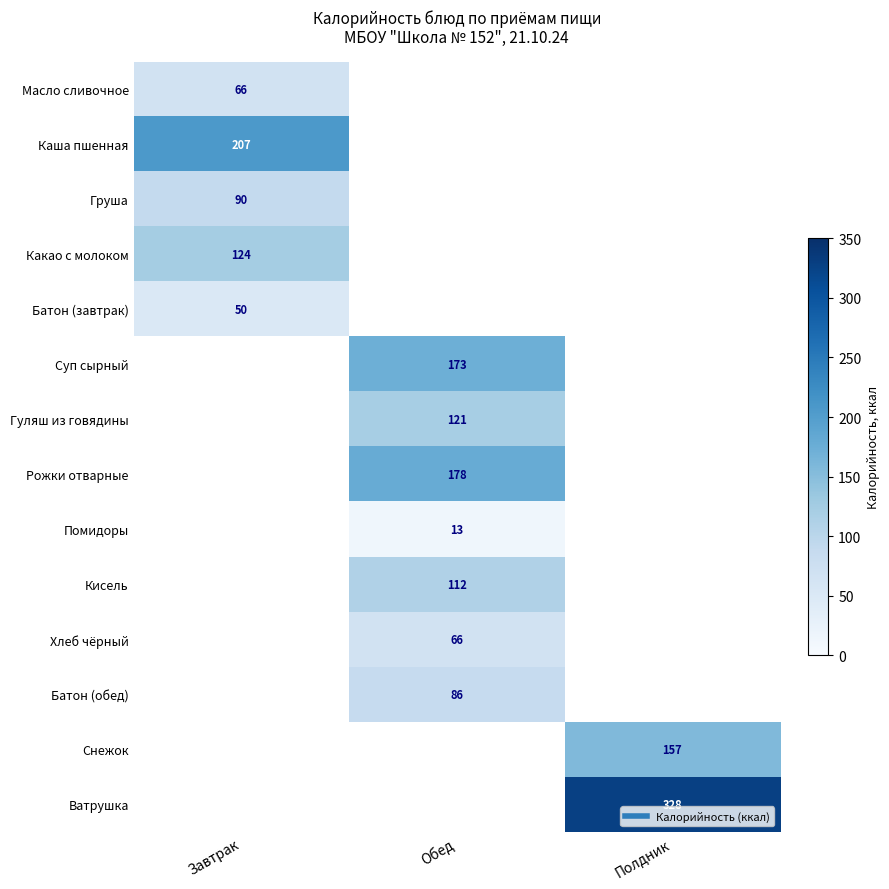

What value does the Батон (завтрак) series have at Завтрак?

50.4